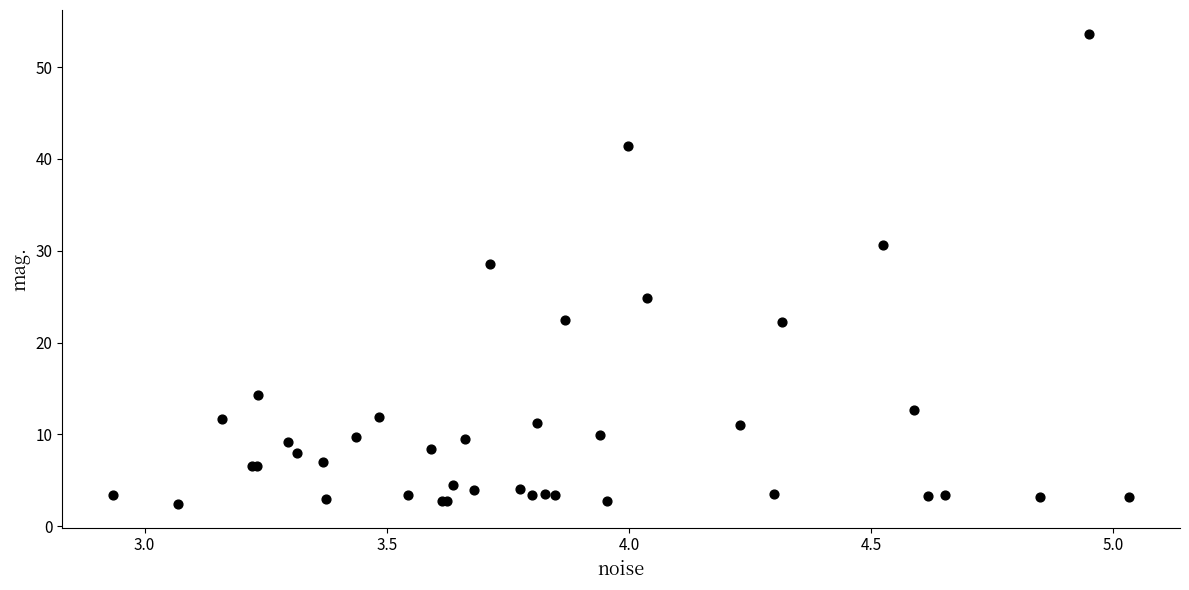

What Y value in the scatter plot is closest to 28?

28.6